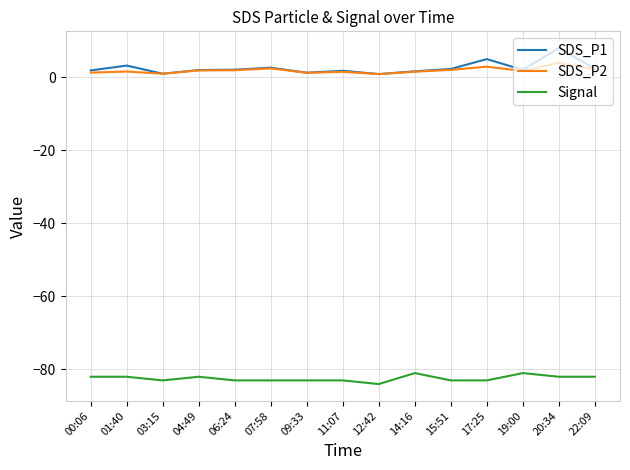

True or false: Signal and SDS_P1 intersect in this chart.

False